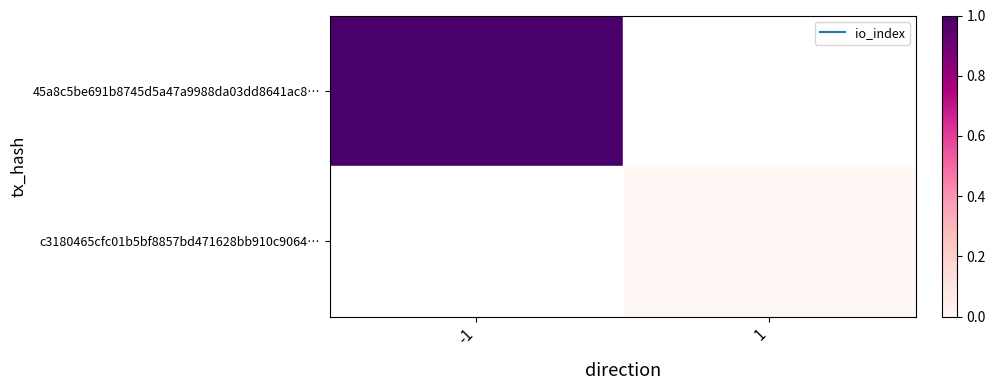

How many values in 45a8c5be691b8745d5a47a9988da03dd8641ac8… are above zero?

1